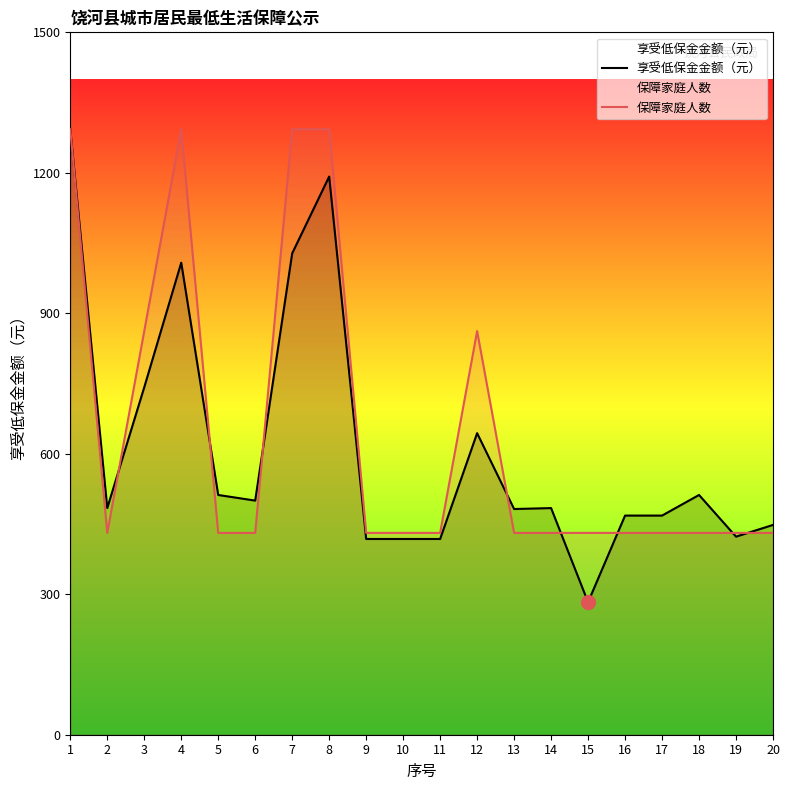

What is the sum of all 享受低保金金额（元） values?

12225